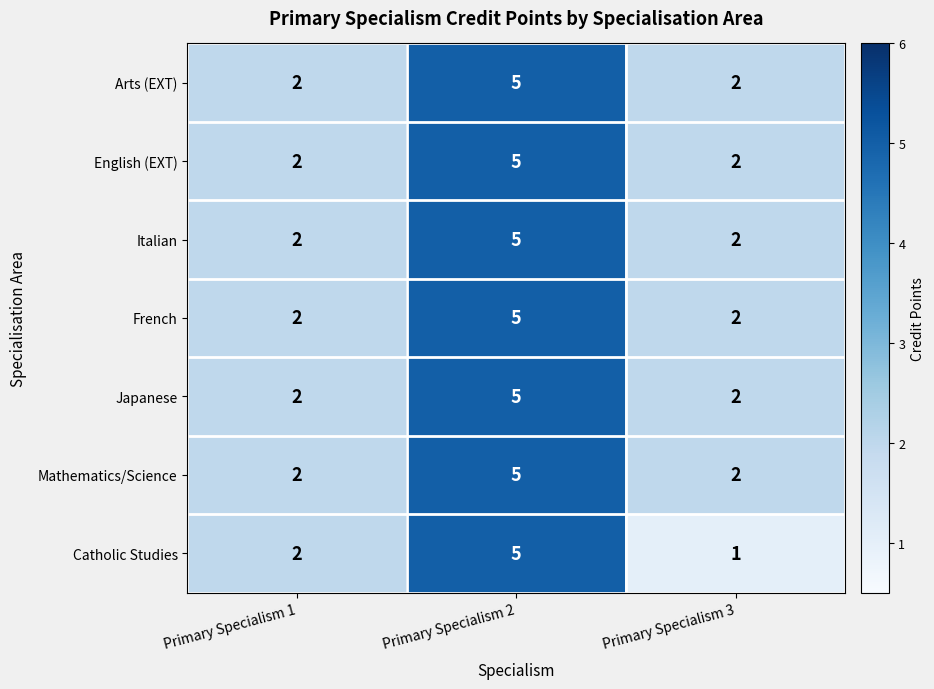

Which series has the widest spread of values?

Catholic Studies